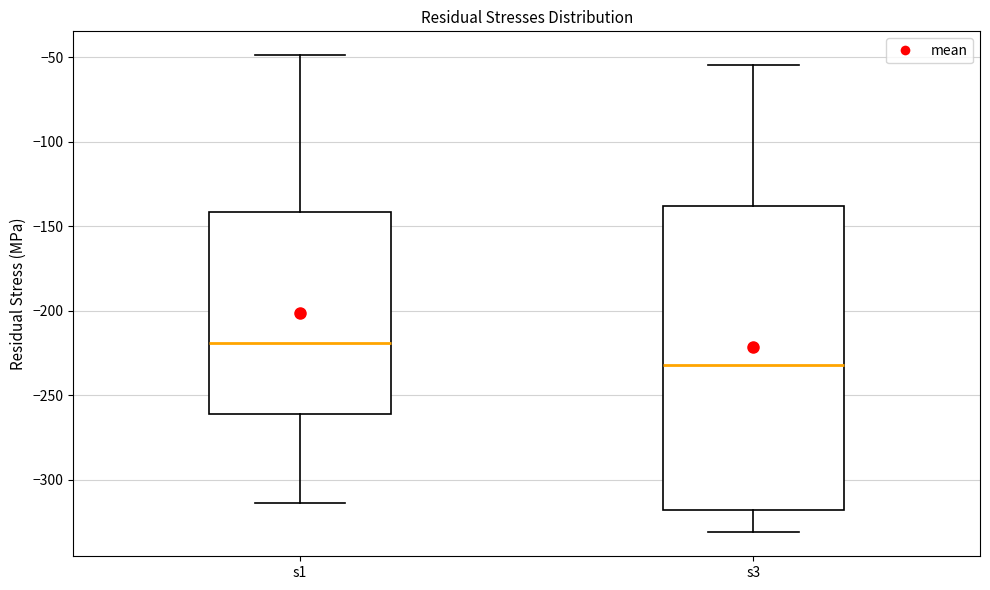

Reading left to right, read every box against the y-axis: the position of its median line, the range the box covers, and the ends of its whiskers. The values are not printed on the chart, so give them approximately, as read against the axis.

s1: median -220, box -260 to -140, whiskers -315 to -50
s3: median -230, box -320 to -140, whiskers -330 to -55